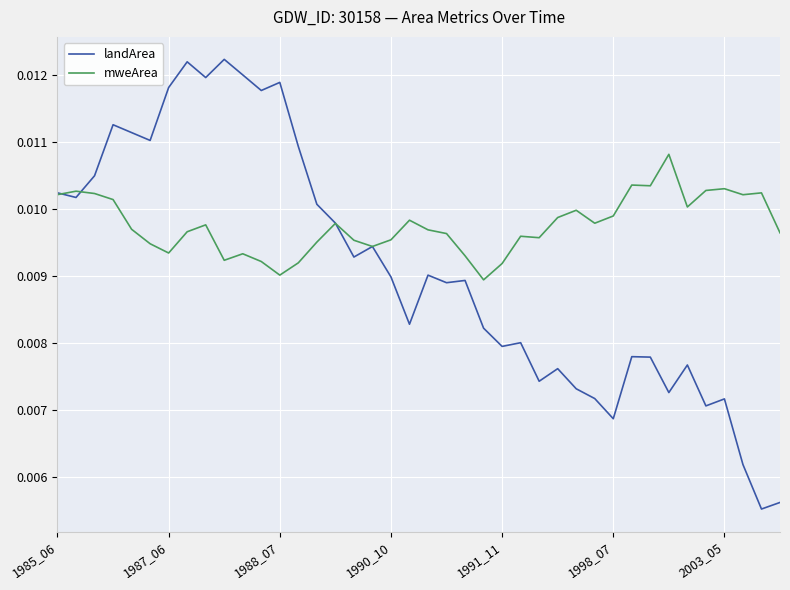

Rank the series by their maximum value, from lowest to highest.

mweArea, landArea